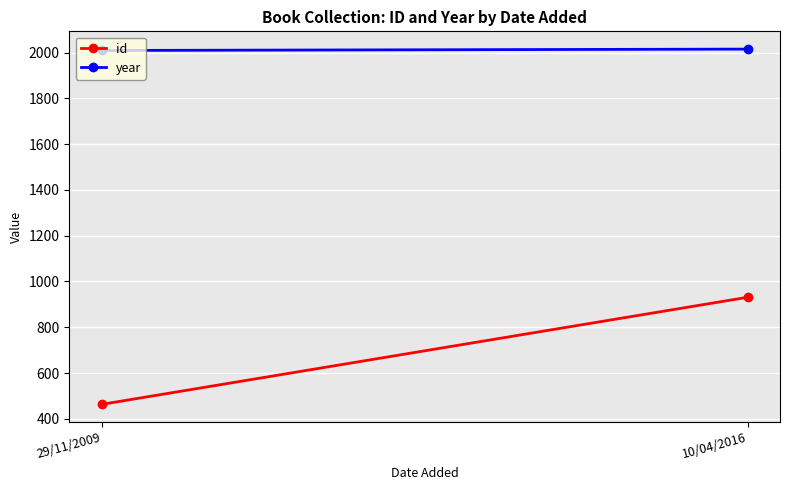

What is the total value across all series at 29/11/2009?

2472